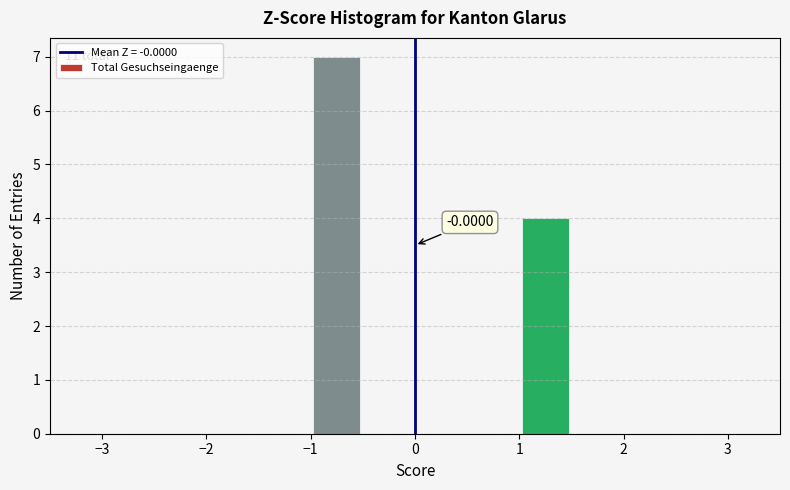

Which range on the x-axis has the tallest bar?

-1.0 to -0.5